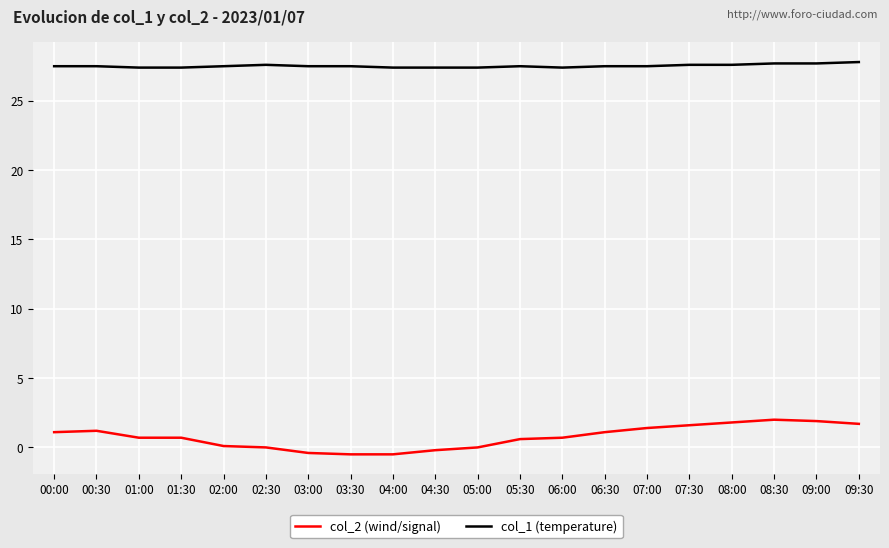

What is the sum of all col_2 (wind/signal) values?

15.0